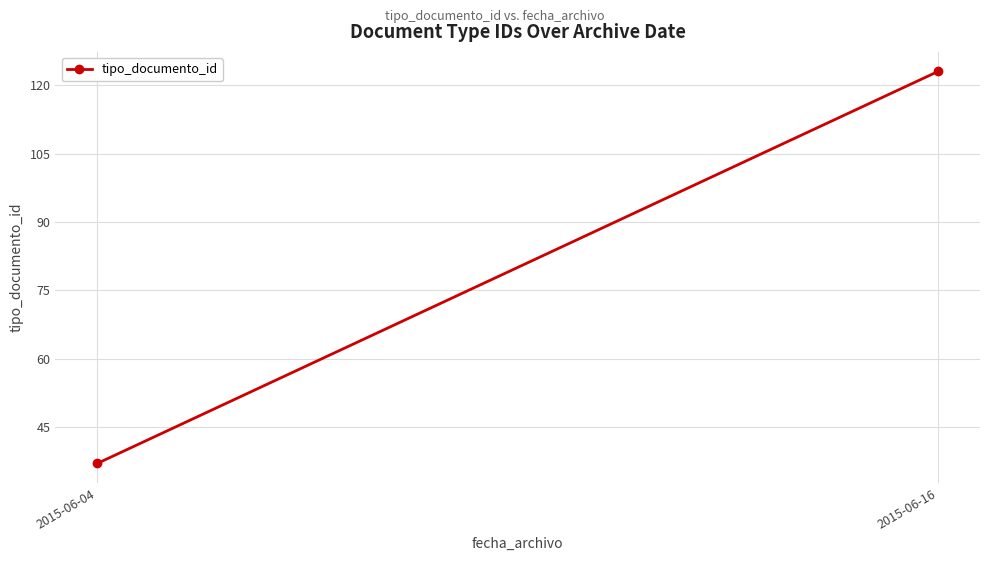

What is the minimum value shown in the chart?

37